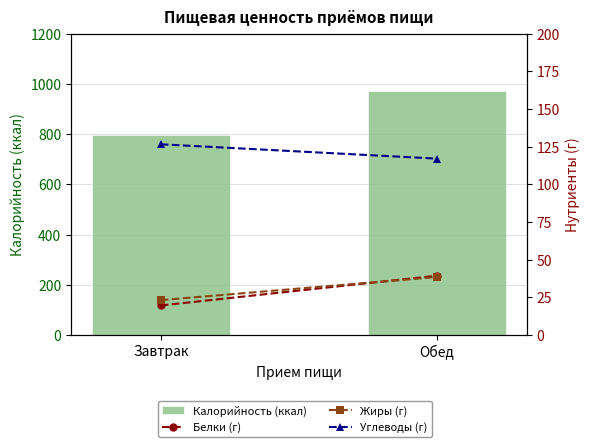

Does the chart contain any negative values?

No